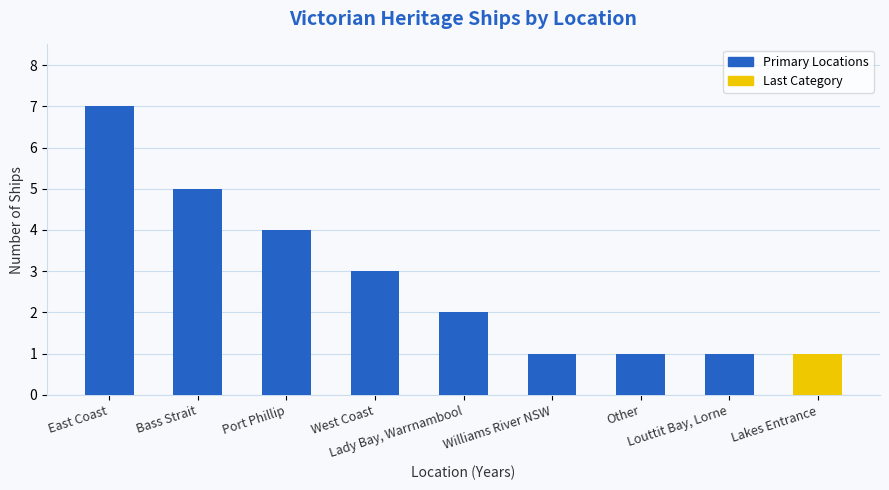

Is it true that the value at Louttit Bay, Lorne is 1?

True